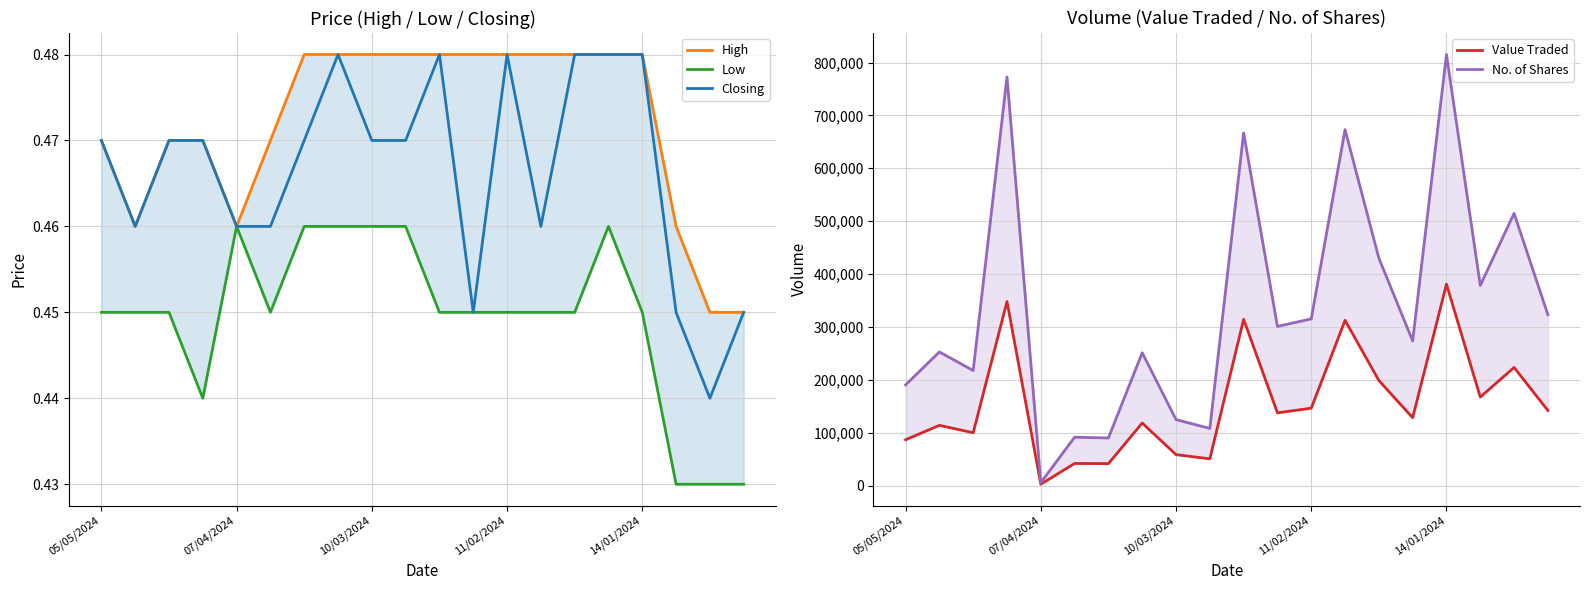

True or false: High has a value of 0.5 at 19.

True